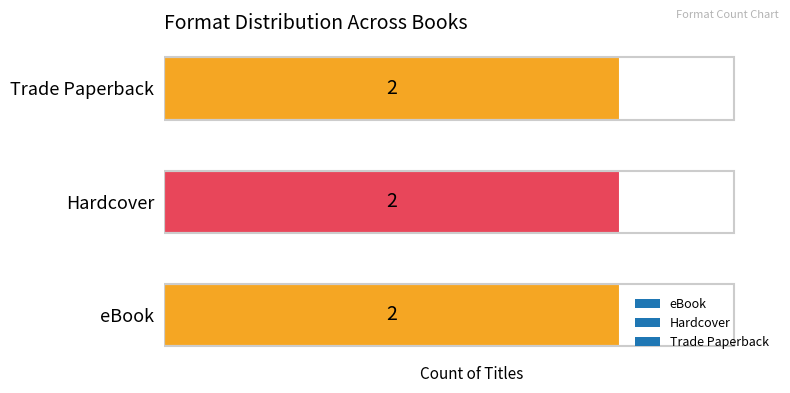

List the series in order of their peak value, lowest first.

eBook, Hardcover, Trade Paperback